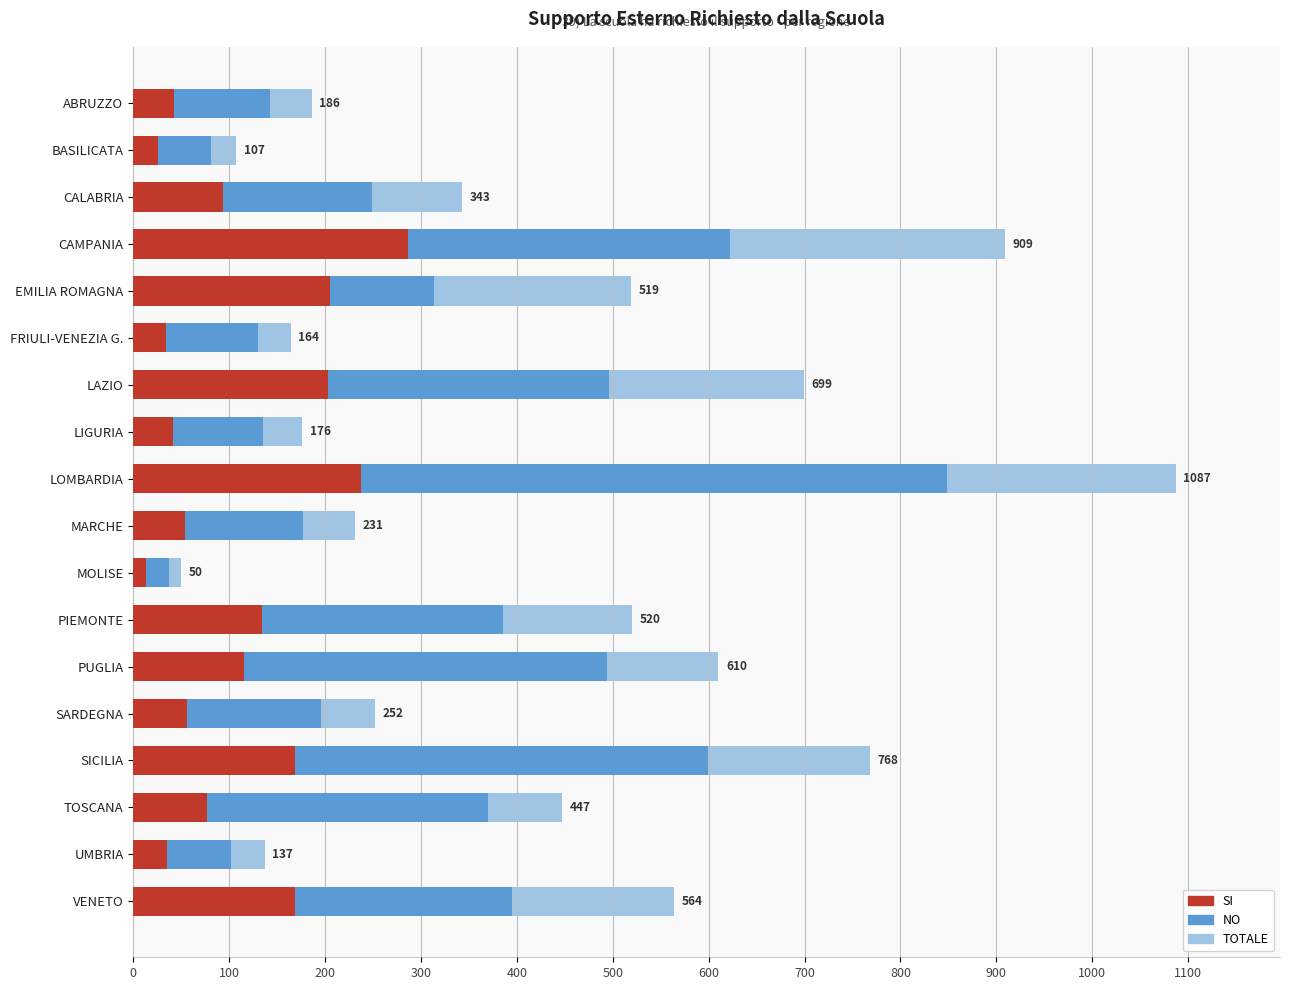

What is the average value of the TOTALE series?

432